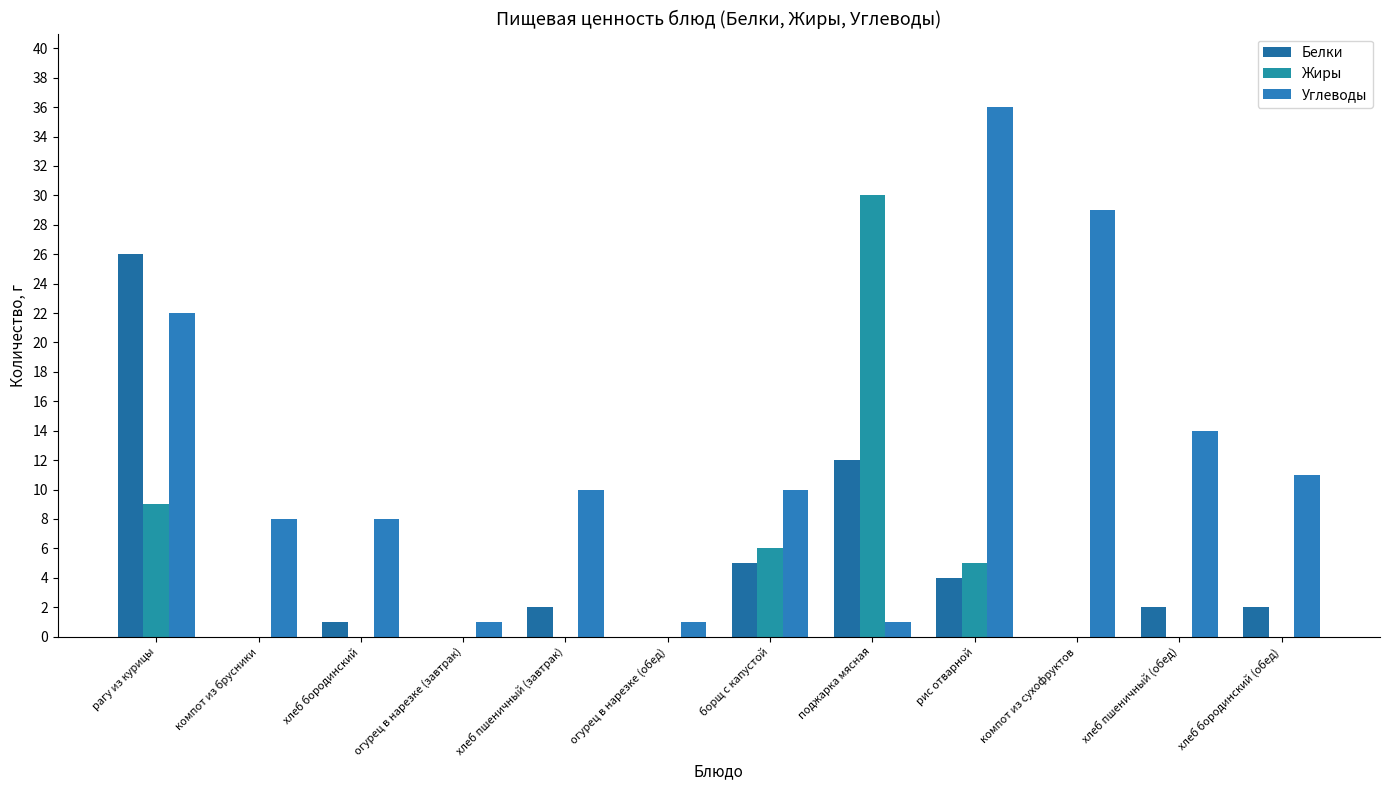

How many data points does each series have?

12